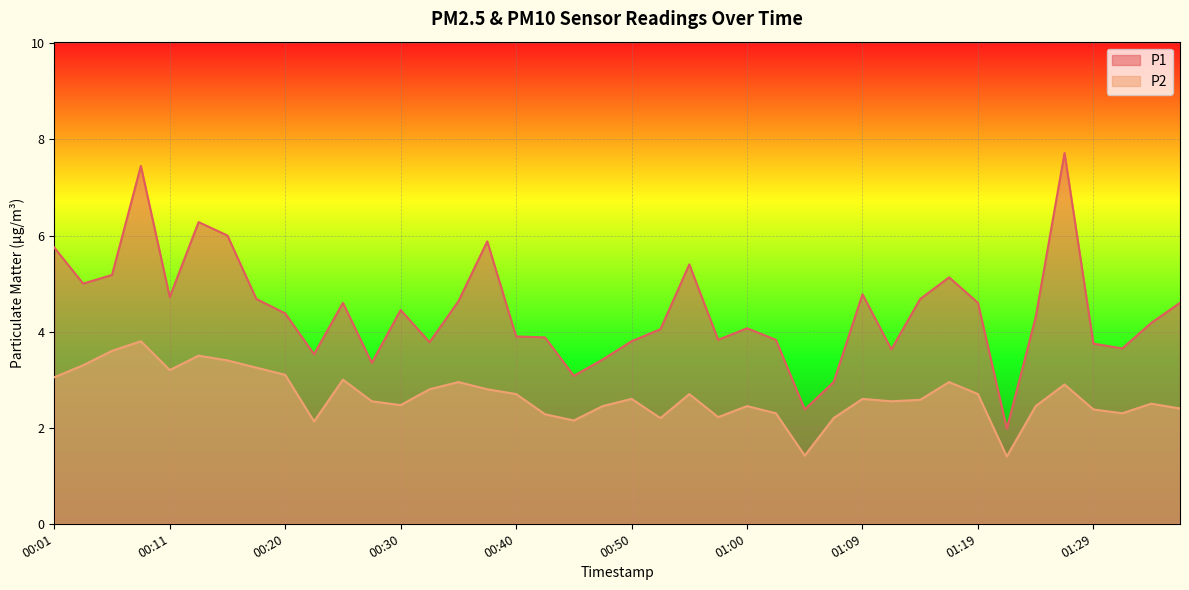

What is the difference between the highest and lowest values at 00:28?

0.8